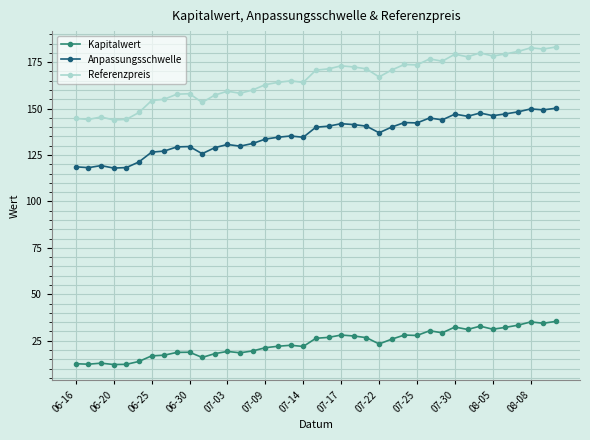

What is the minimum value for Kapitalwert?

12.2